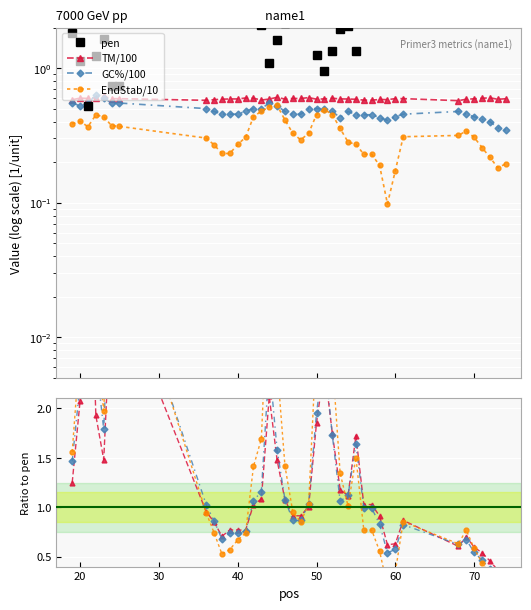

Is it true that PRIMER_LEFT_0_GC_PERCENT equals 0.5 at 41?

True